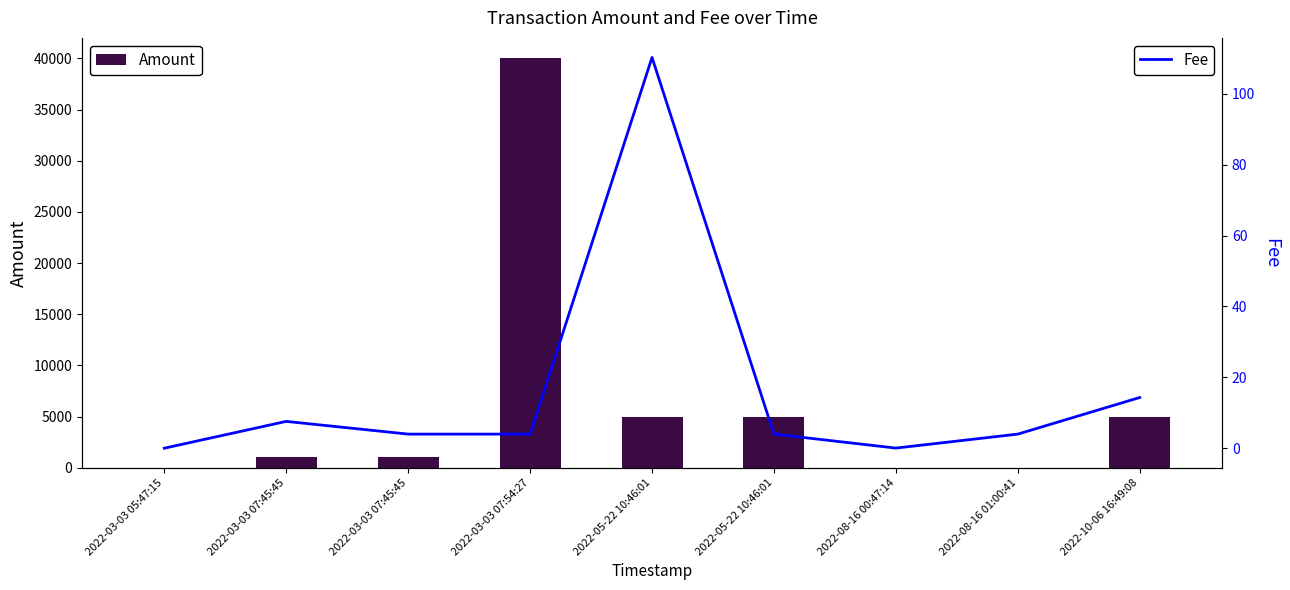

At which label does Amount reach its peak?

2022-03-03 07:54:27